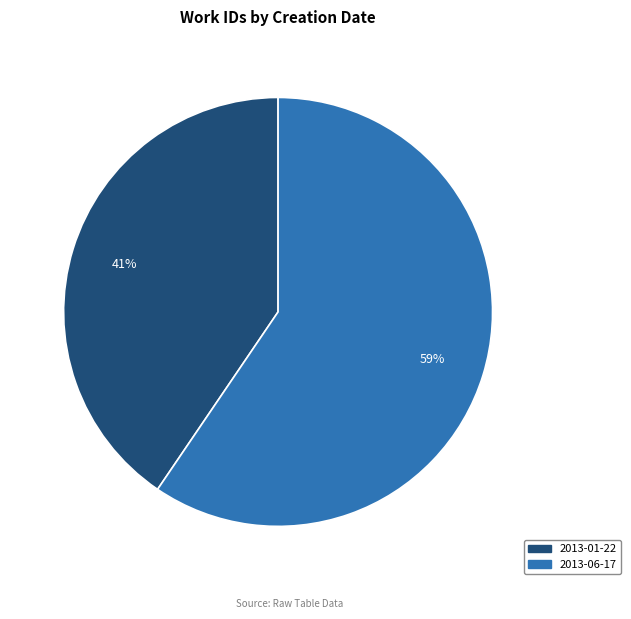

Which category accounts for the majority?

2013-06-17